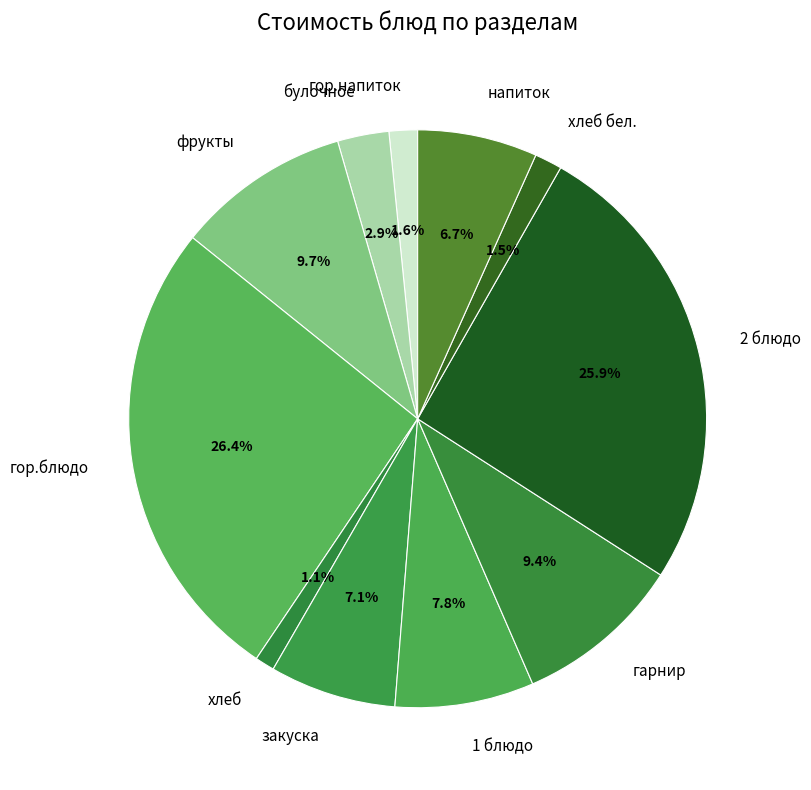

Which slice is the largest?

гор.блюдо